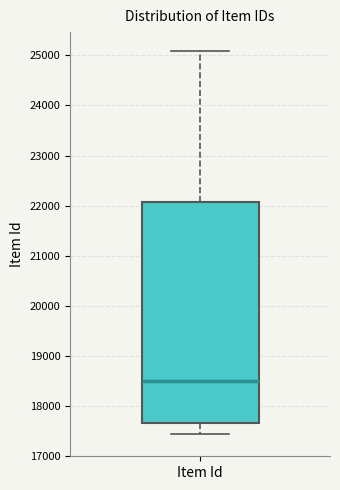

Read this box plot against the y-axis: the position of the median line, the range covered by the box, and the ends of both whiskers. The values are not printed on the chart, so give them approximately, as read against the axis.

median 18500, box 17700 to 22100, whiskers 17400 to 25100